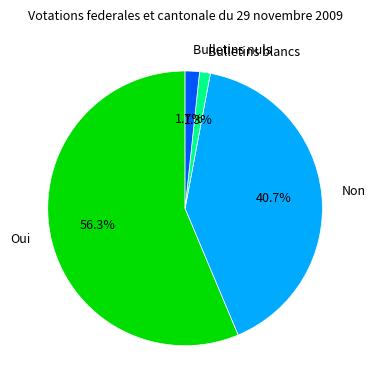

What percentage is the Bulletins nuls slice, to the nearest percent?

2%